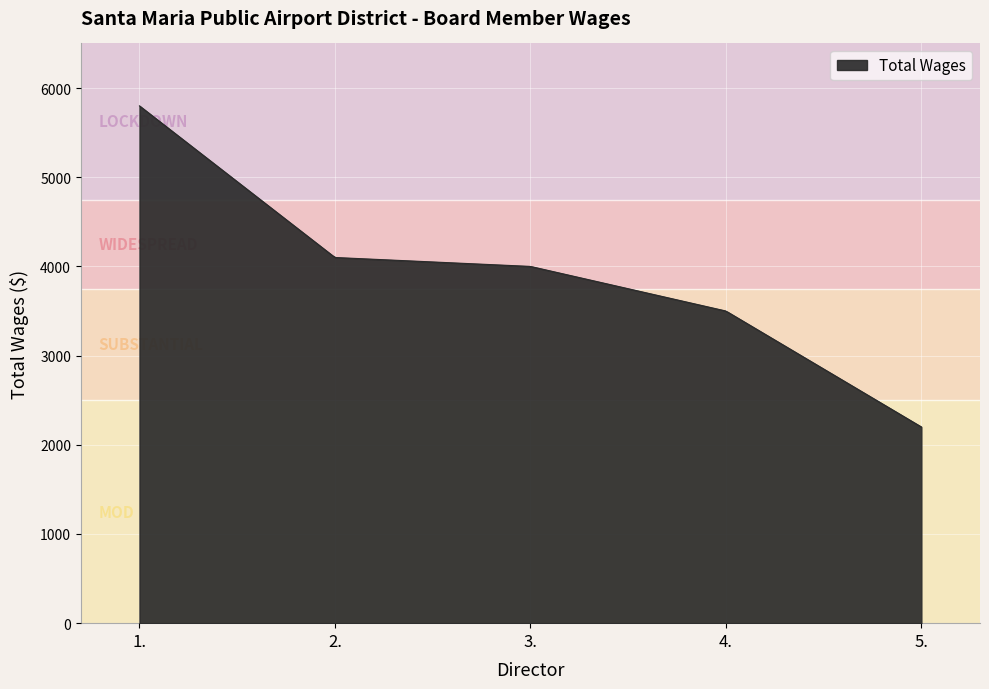

Does the chart have visible grid lines?

Yes